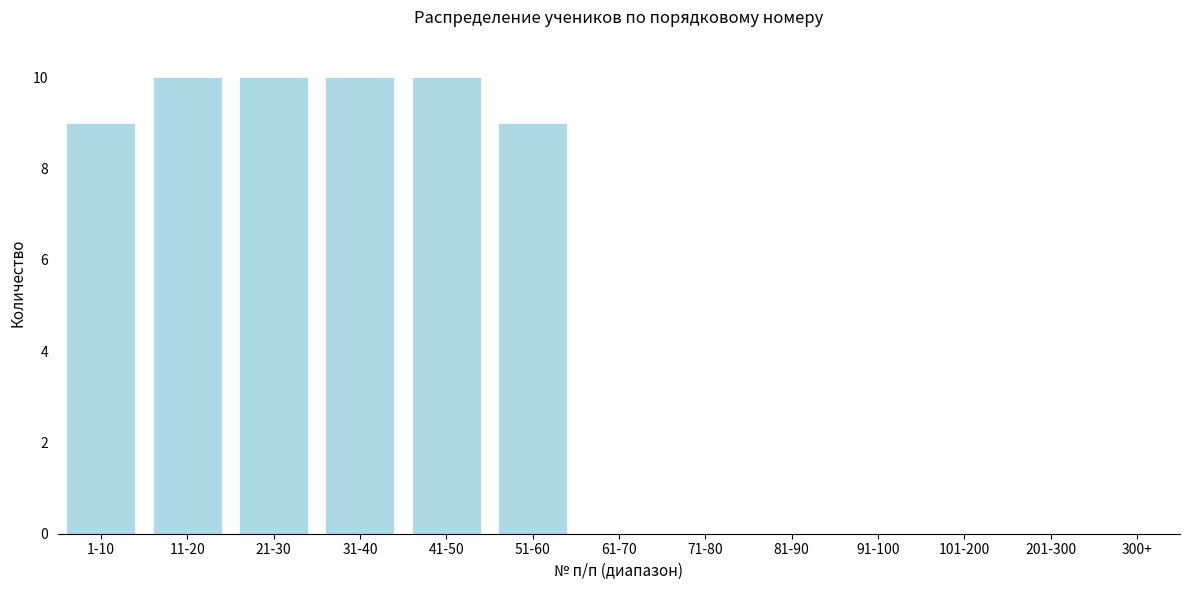

Reading left to right, transcribe all the data shown in this chart.

1-10=9	11-20=10	21-30=10	31-40=10	41-50=10	51-60=9	61-70=0	71-80=0	81-90=0	91-100=0	101-200=0	201-300=0	300+=0